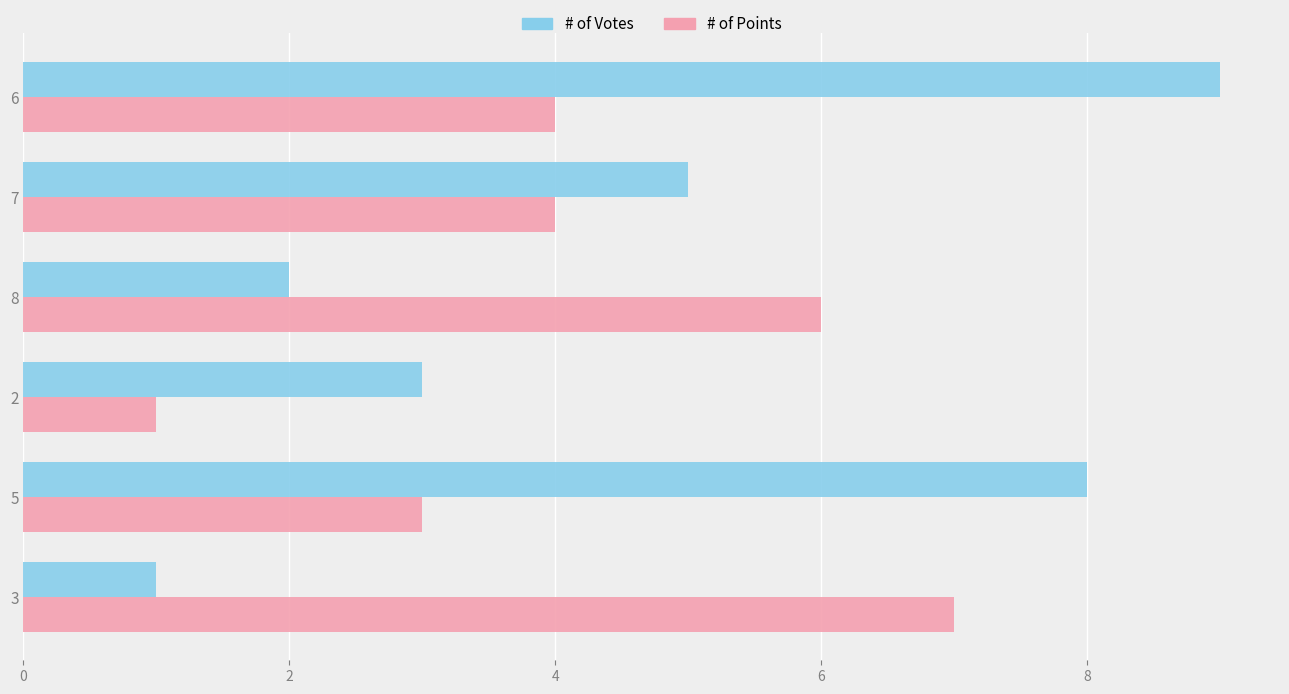

How many data points in # of Votes are less than 5?

3